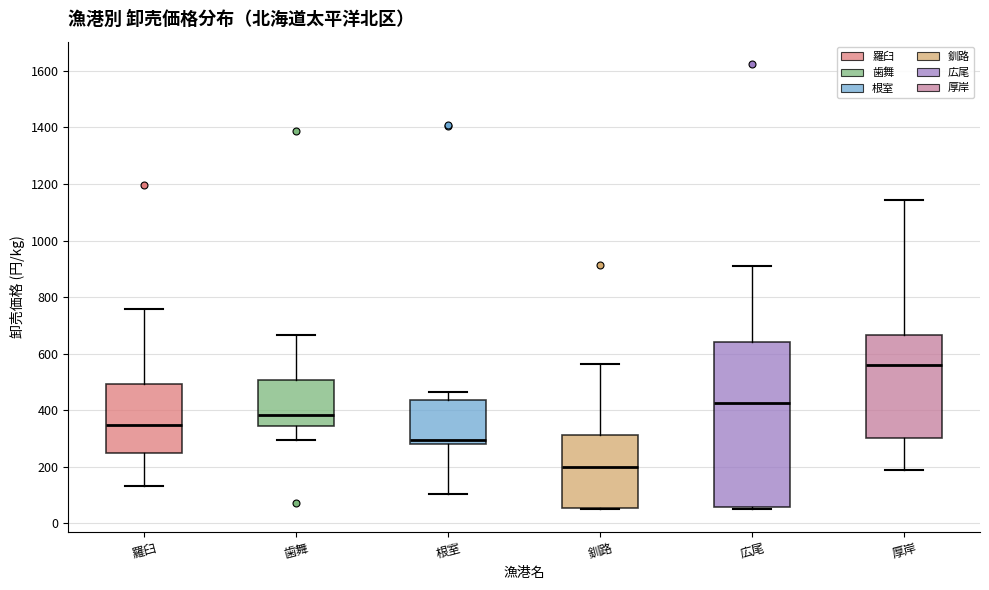

Which box has the lowest median line?

釧路